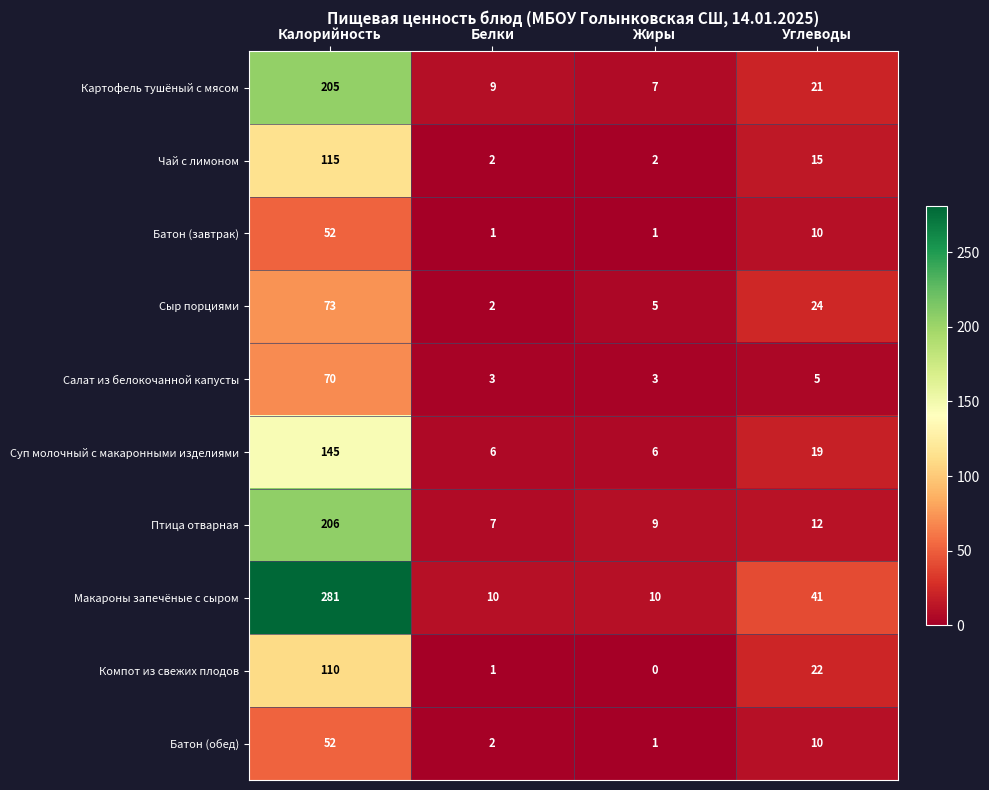

What is the sum of all Картофель тушёный с мясом values?

242